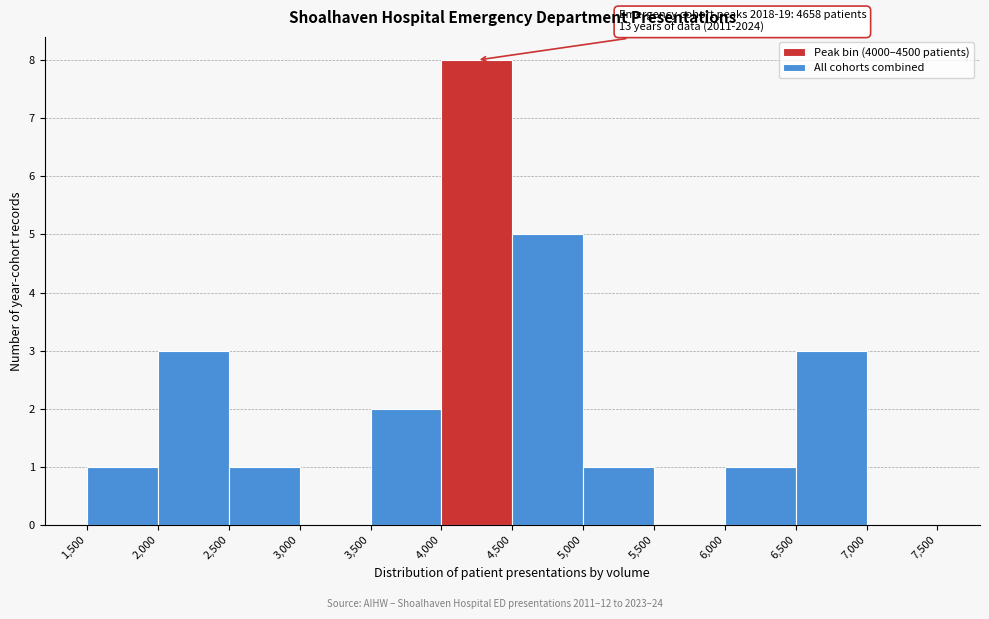

Which range on the x-axis has the tallest bar?

4,000 to 4,500